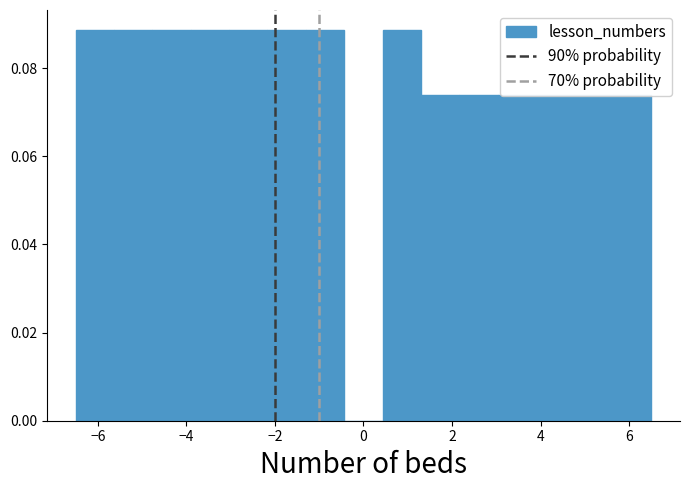

Reading left to right, list every bar in this chart as the range it spans on the x-axis followed by its height. Neither the bar edges nor the heights are printed on the chart, so give them approximately, as read against the axes.

-6.4 to -5.6: 0.088
-5.6 to -4.8: 0.088
-4.8 to -3.8: 0.088
-3.8 to -3.0: 0.088
-3.0 to -2.2: 0.088
-2.2 to -1.2: 0.088
-1.2 to -0.4: 0.088
-0.4 to 0.4: 0
0.4 to 1.4: 0.088
1.4 to 2.2: 0.074
2.2 to 3.0: 0.074
3.0 to 4.0: 0.074
4.0 to 4.8: 0.074
4.8 to 5.6: 0.074
5.6 to 6.6: 0.074